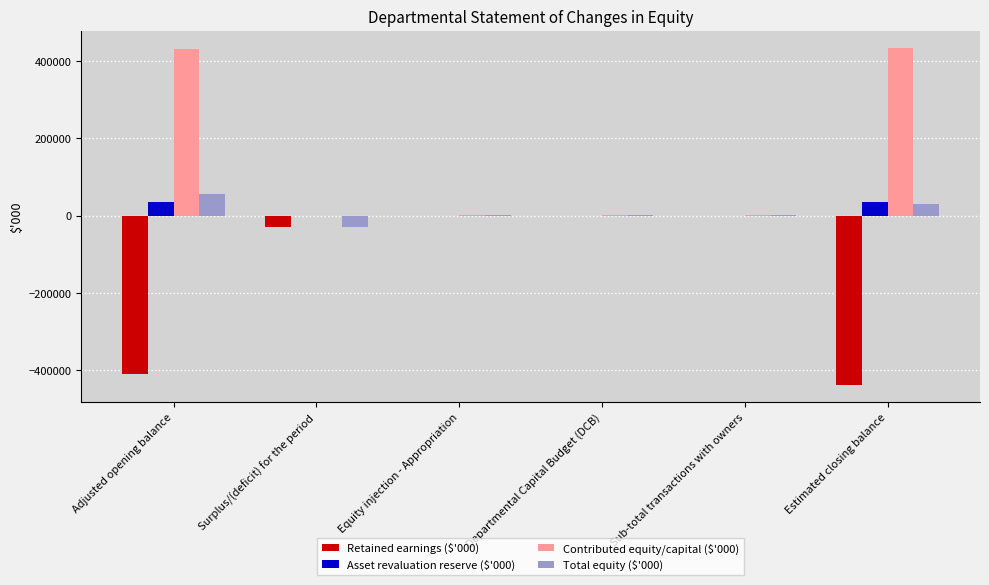

What is the maximum value shown in the chart?

435319